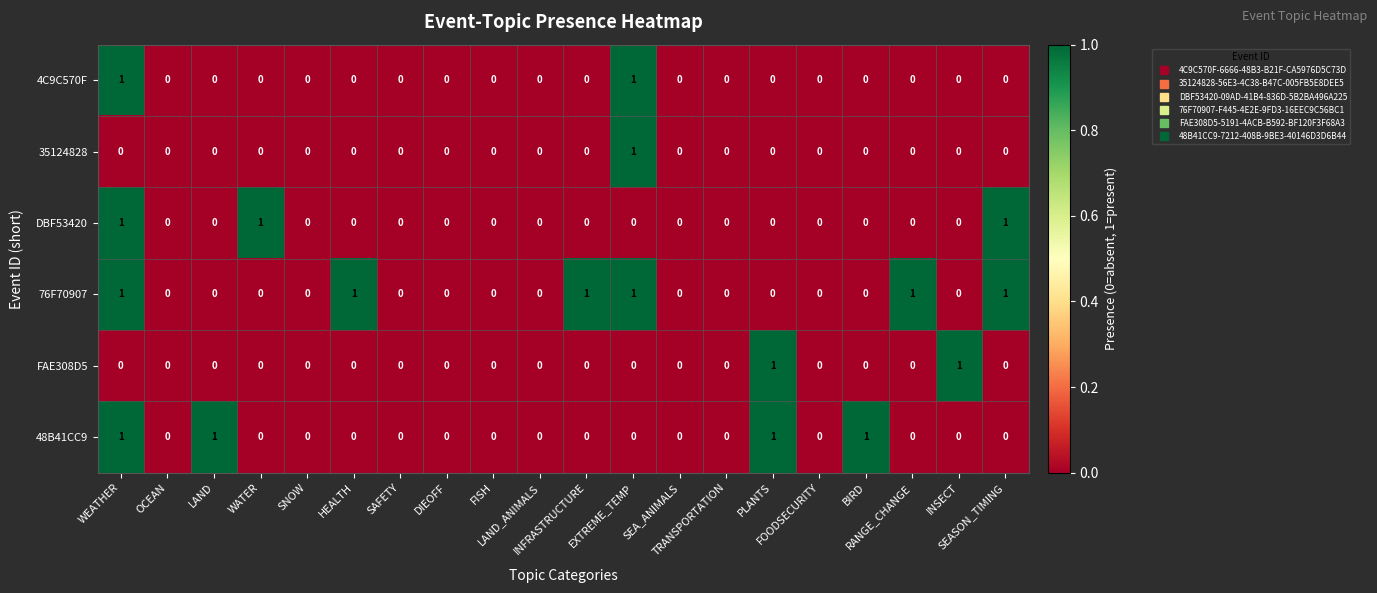

What is the sum of all DBF53420 values?

3